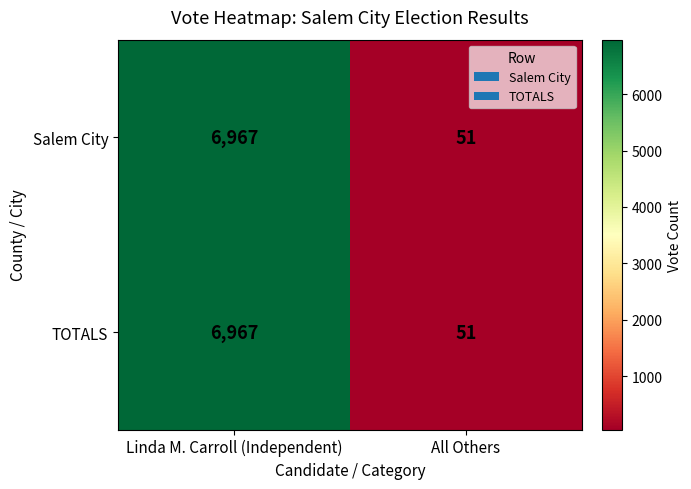

Read the TOTALS value at Linda M. Carroll (Independent).

6967